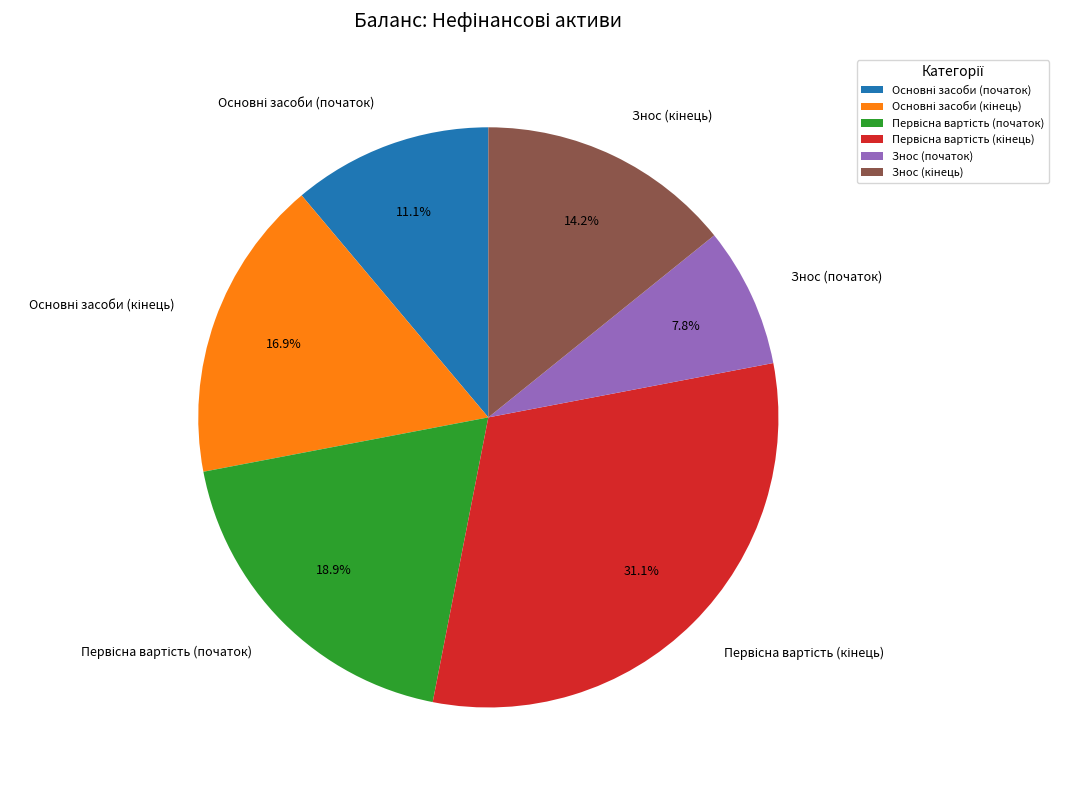

Is Знос (початок) the majority of the pie?

No